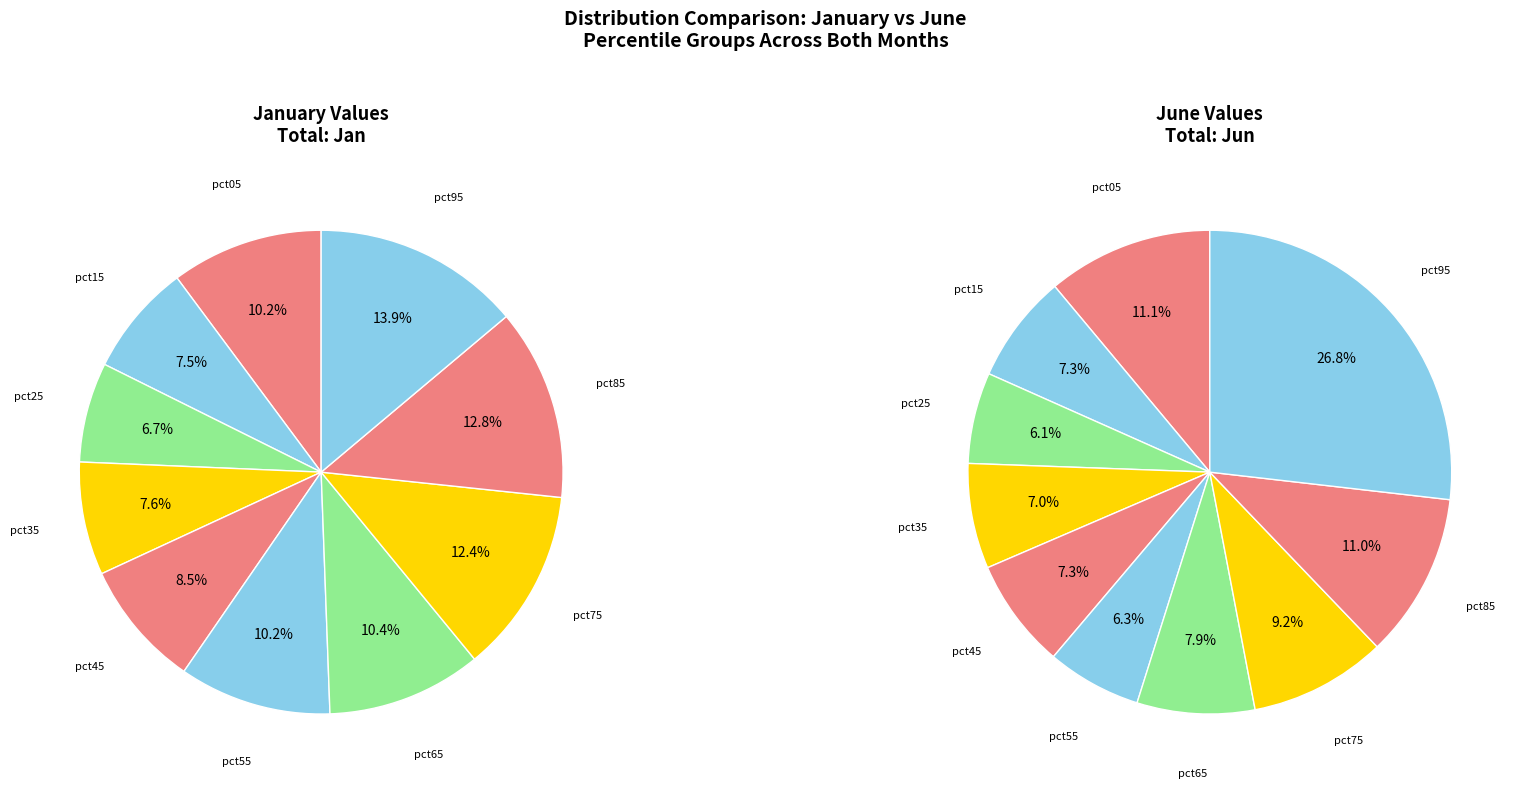

Count the number of slices in the pie.

10